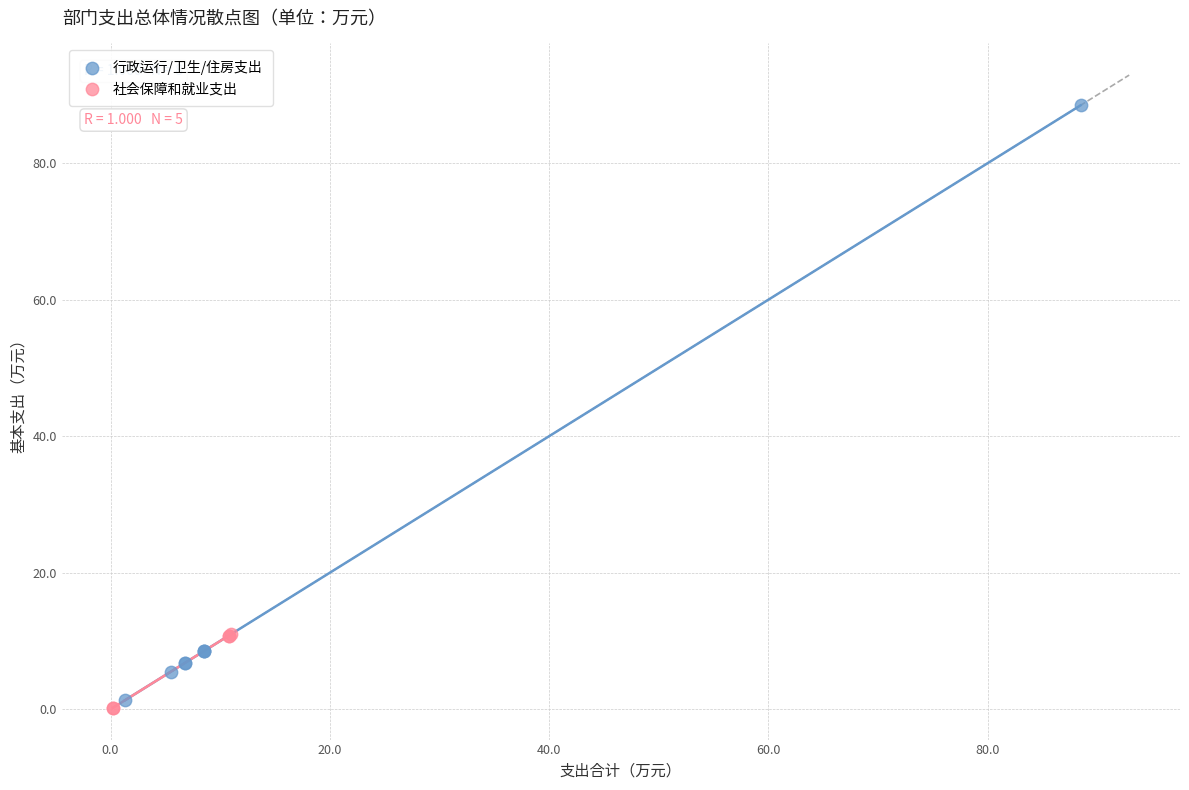

Which series has the largest Y range (max minus min)?

行政运行/卫生/住房支出